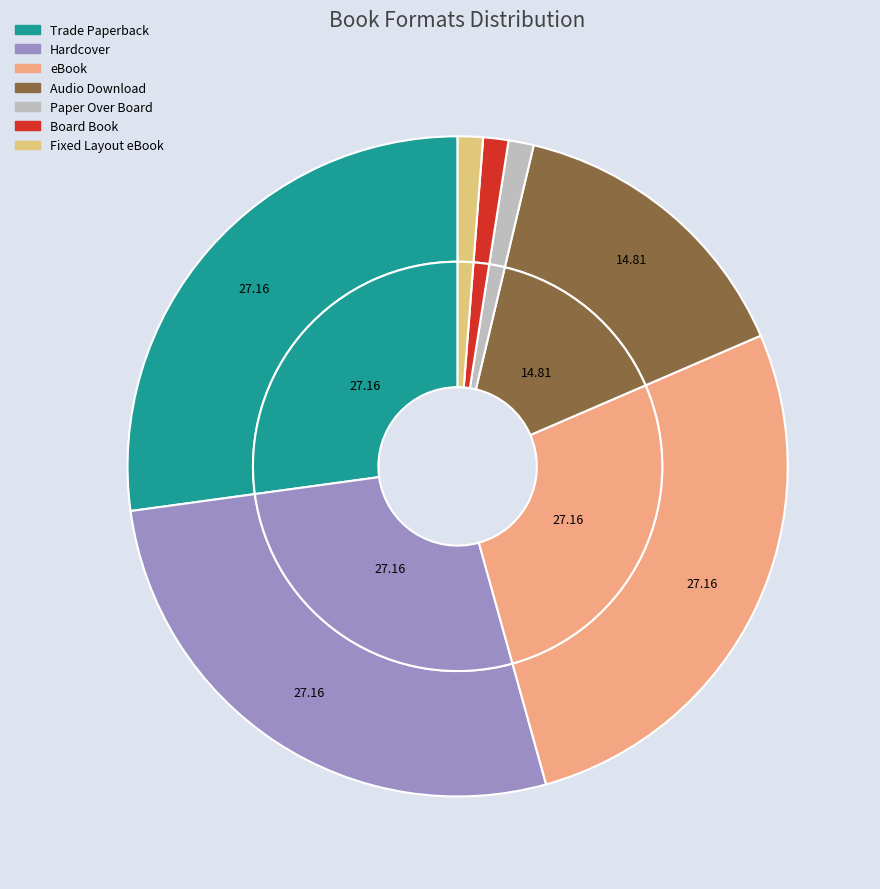

Combined, do Trade Paperback and Hardcover account for over 50%?

Yes